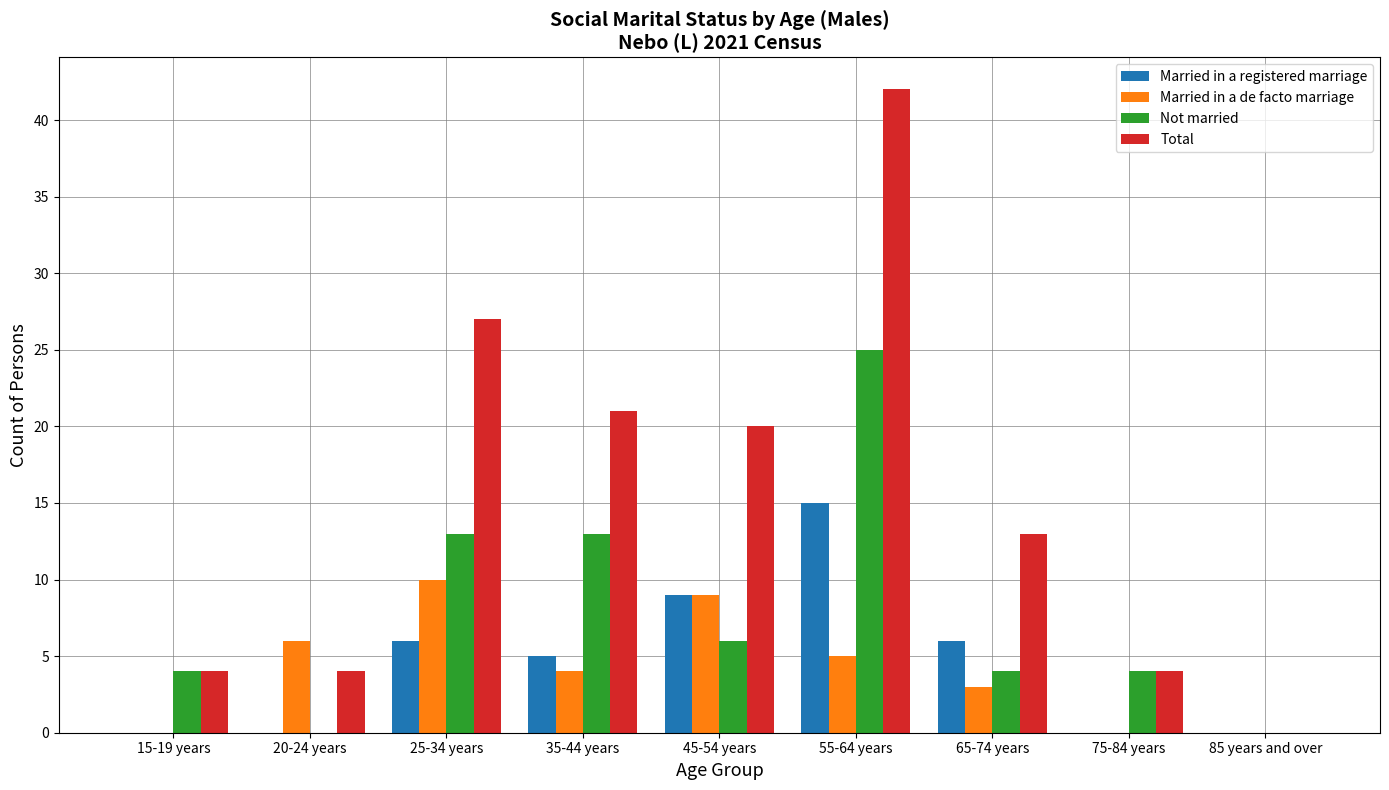

Are the bars horizontal?

No